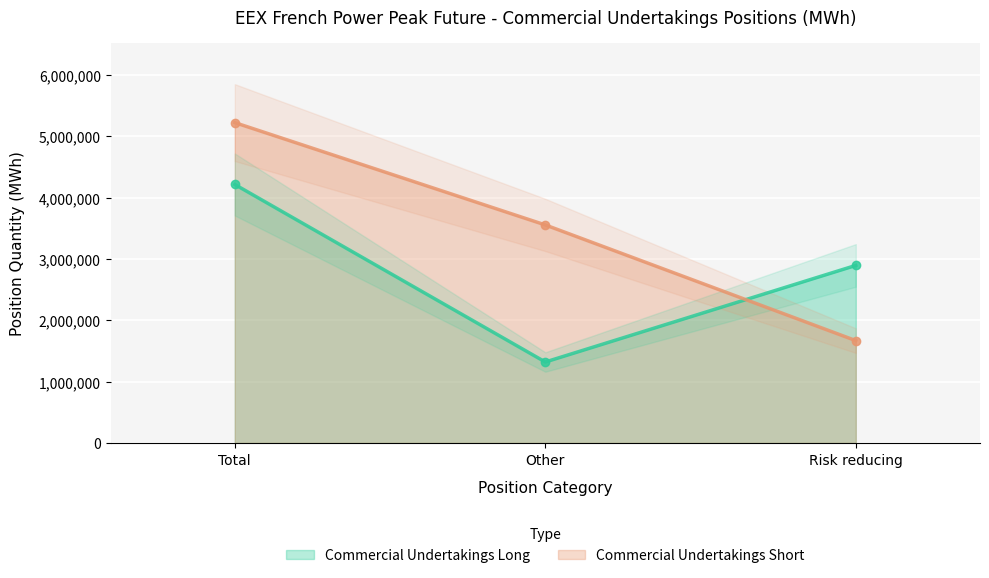

Is it true that Commercial Undertakings Short equals 669658 at Risk reducing?

False